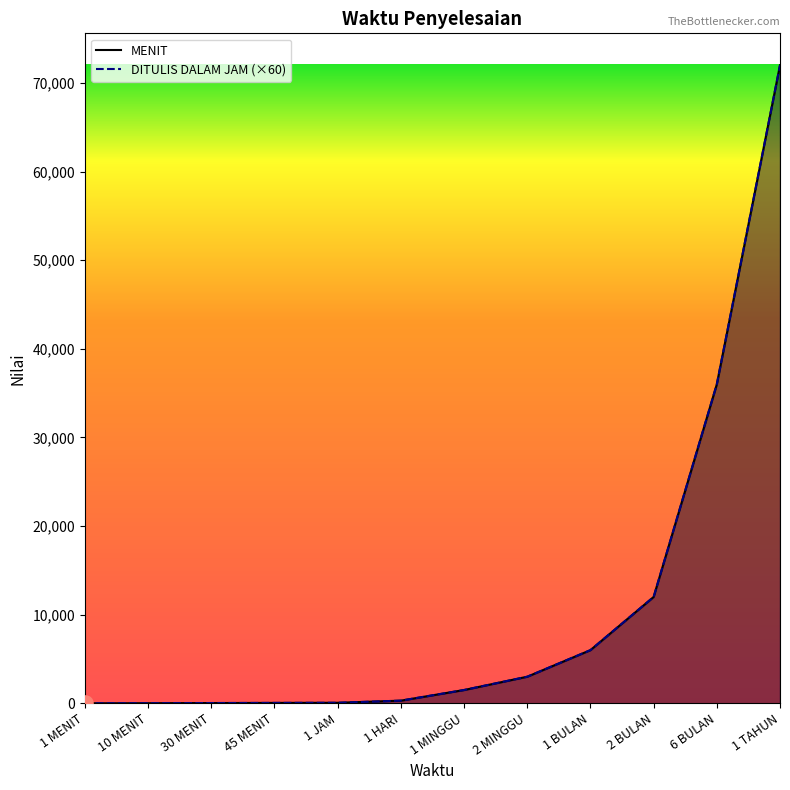

At how many categories does at least one series exceed 48581?

1